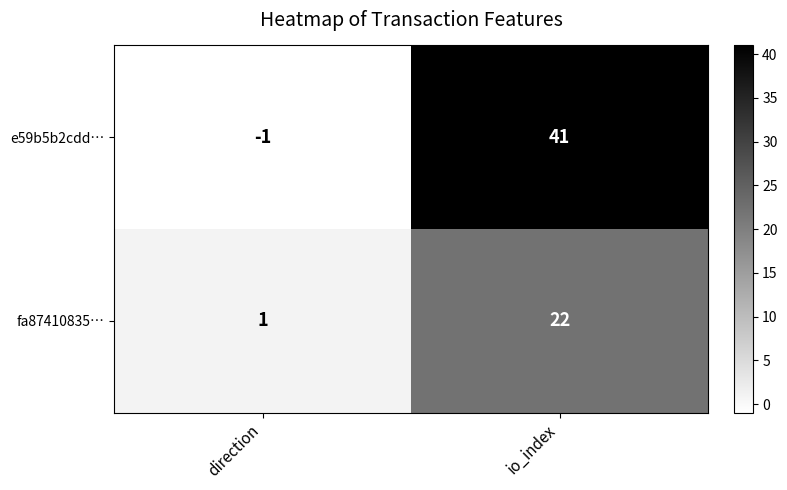

At which category does the chart reach its minimum across all series?

direction